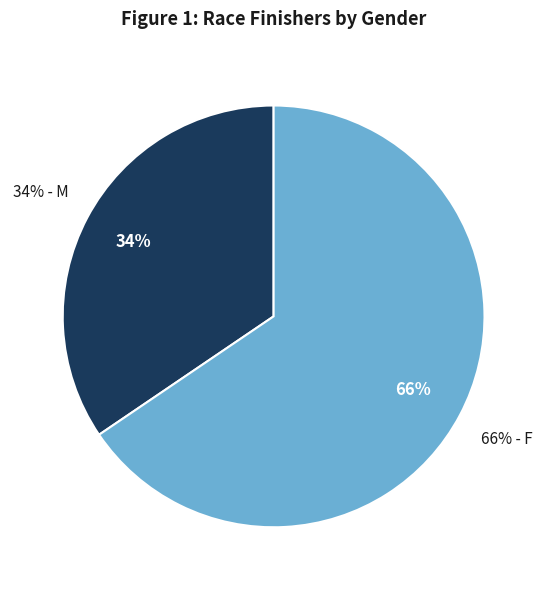

Count the number of slices in the pie.

2